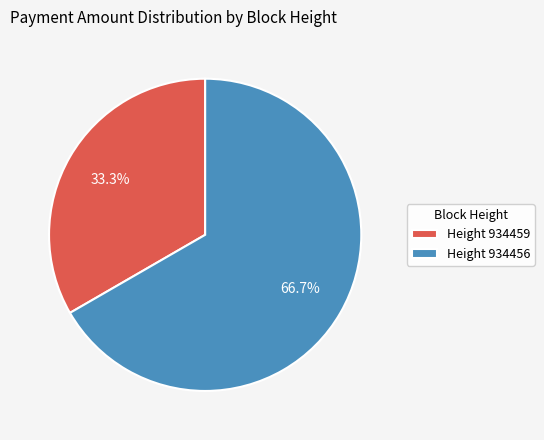

Which has a higher value, Height 934456 or Height 934459?

Height 934456